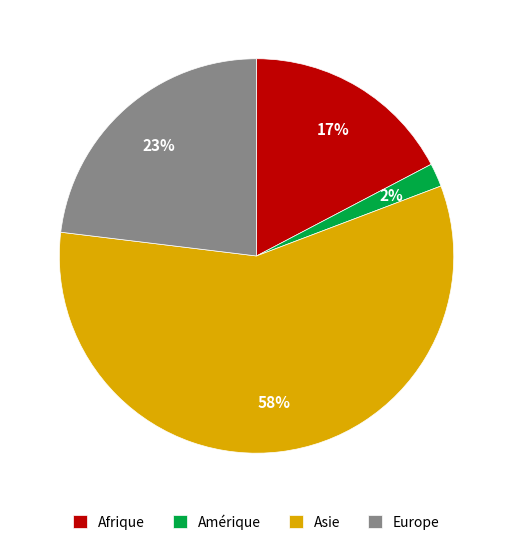

To the nearest percent, what is the difference between the Asie and Europe slice percentages?

35%